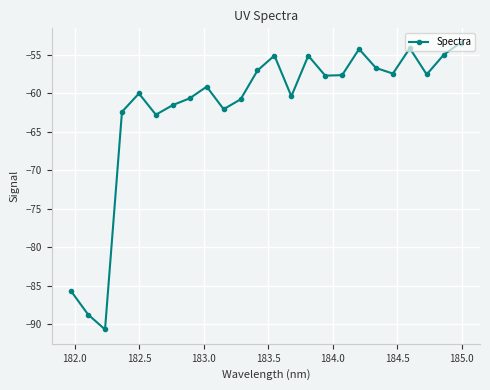

How many points are higher than both their immediate neighbors (excluding endpoints)?

6